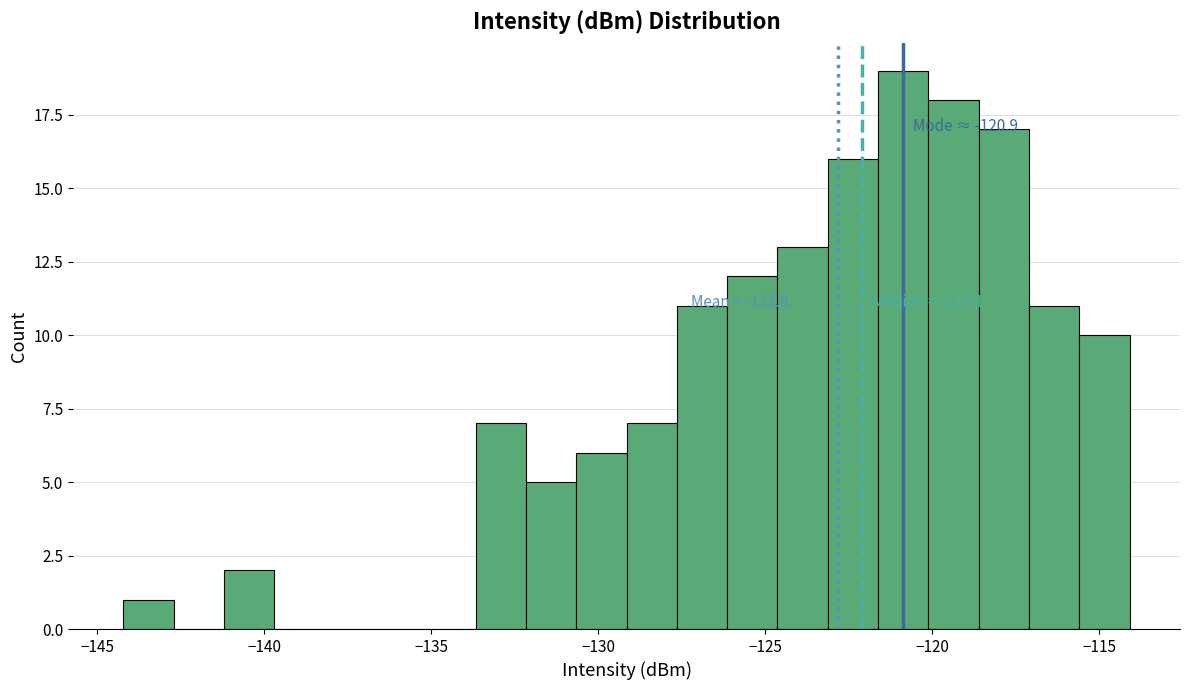

Read against the x-axis, roughly where is the centre of the tallest bar?

-121.0